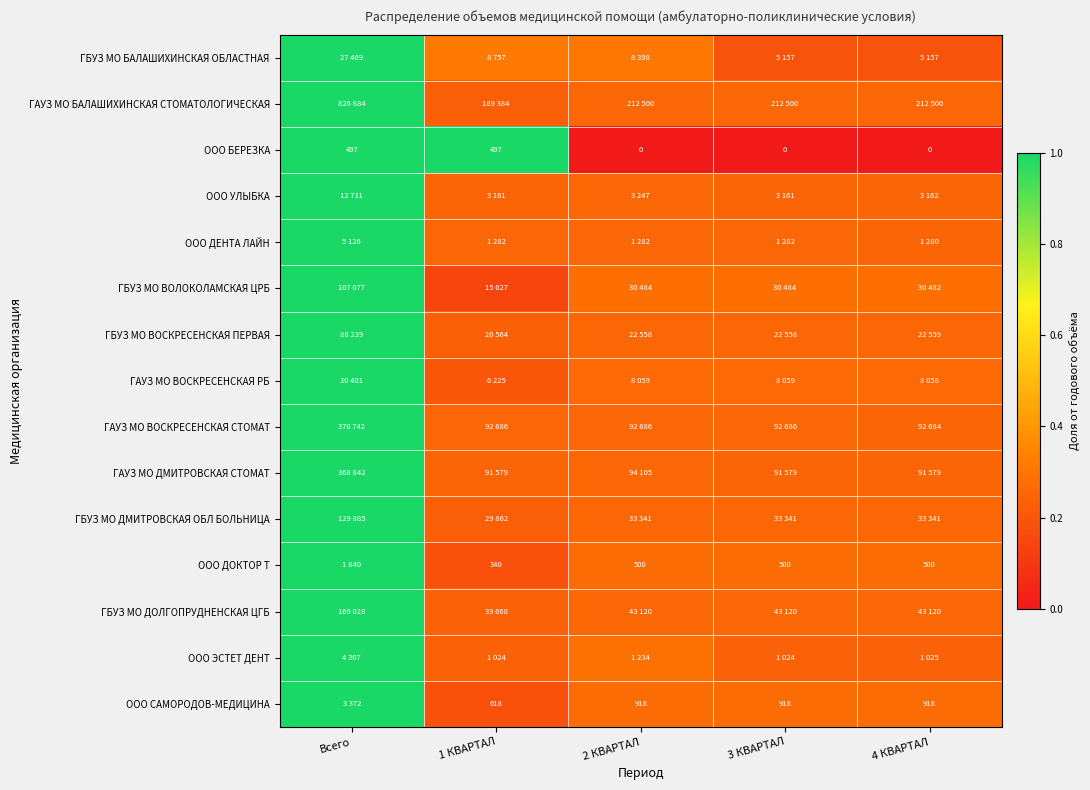

At which category is the sum across all series the highest?

Всего